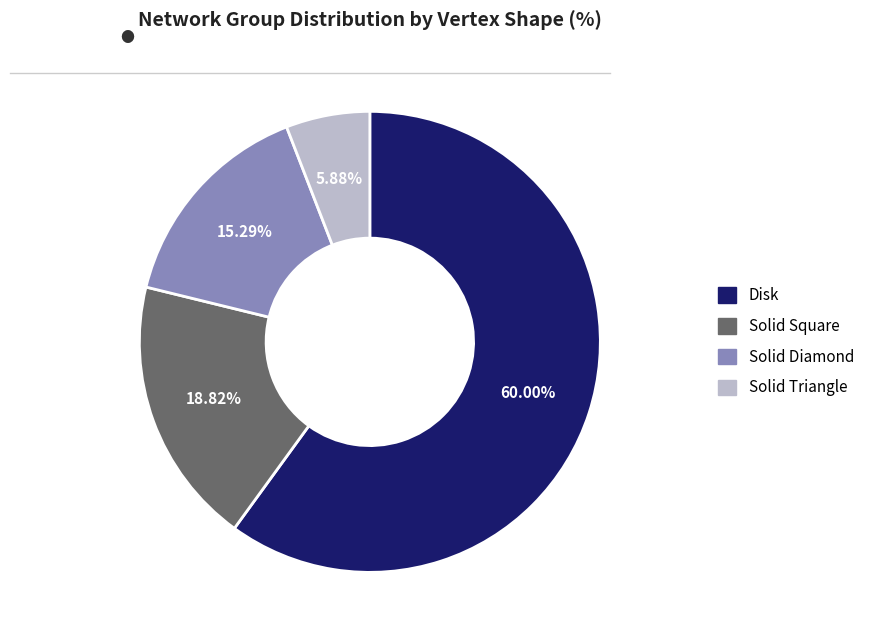

Is it true that Disk is 60% of the pie?

True